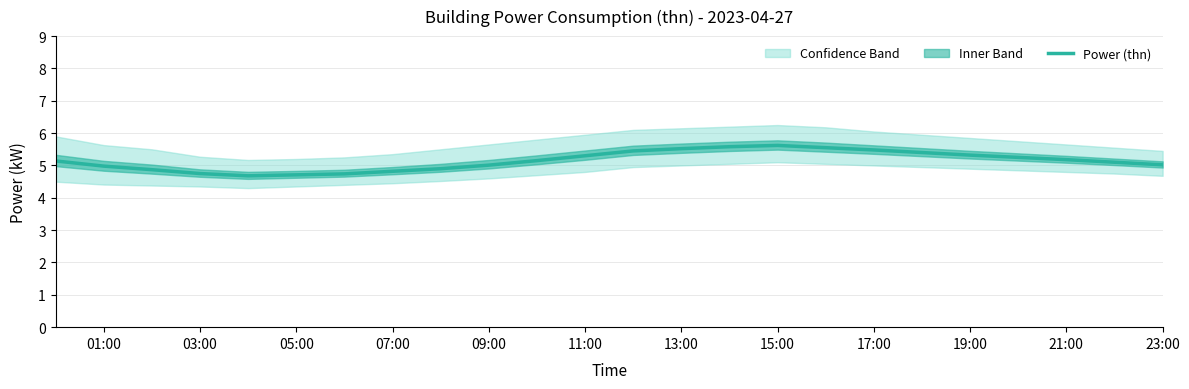

The value of Power (thn) at 19:00 is 5.3. True or false?

True